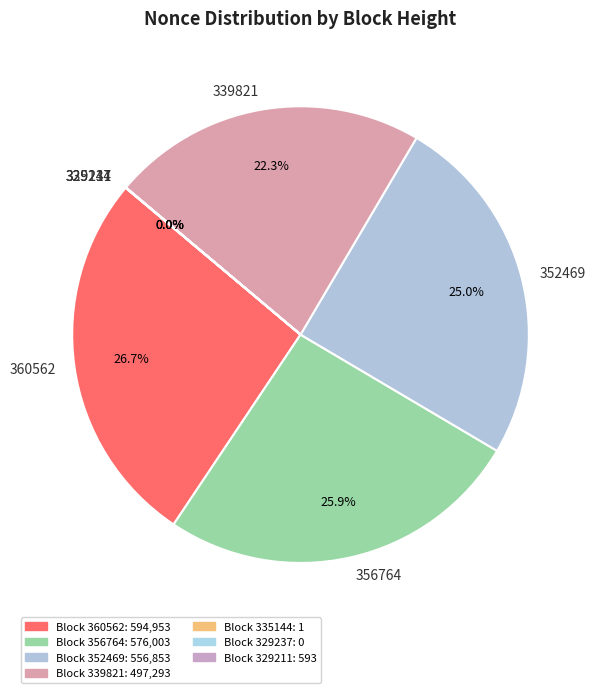

How much of the chart is everything except 356764?

74.1%